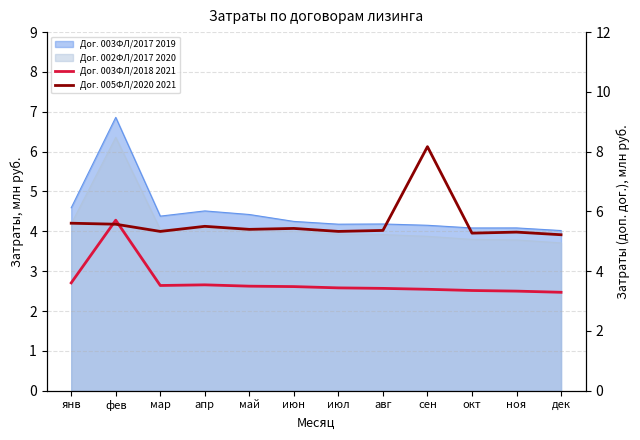

Which label corresponds to the smallest value in the chart?

дек